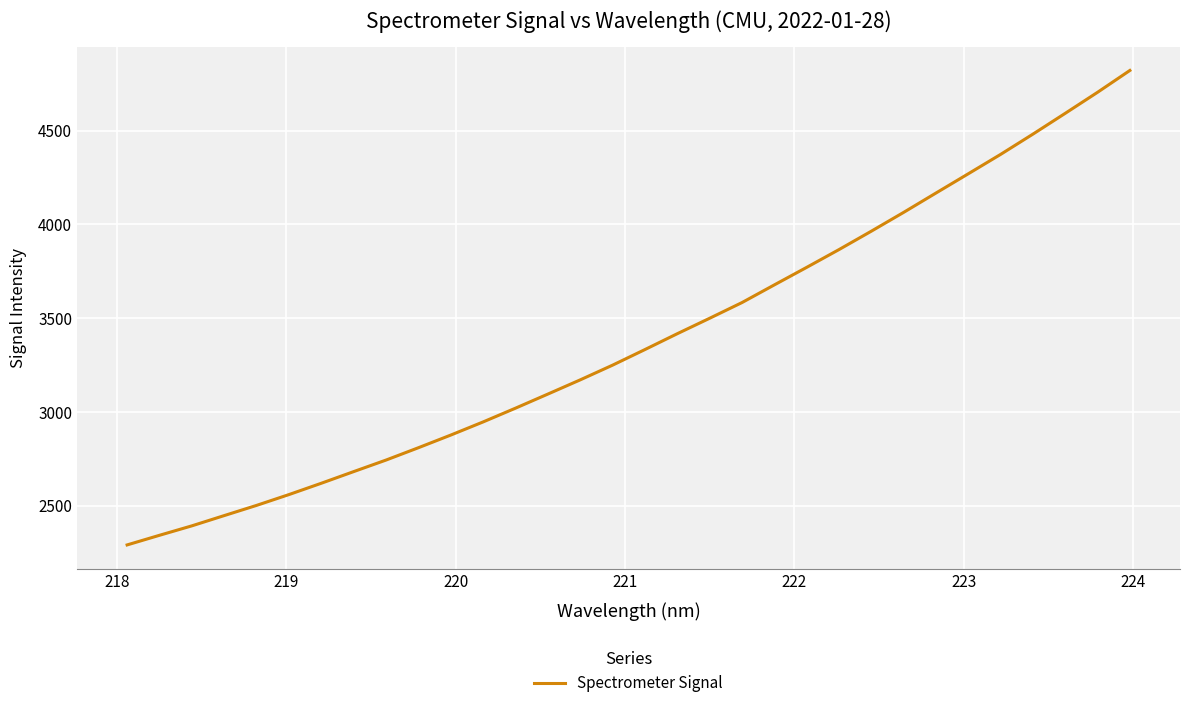

What is the difference between the maximum and minimum values?

2530.8